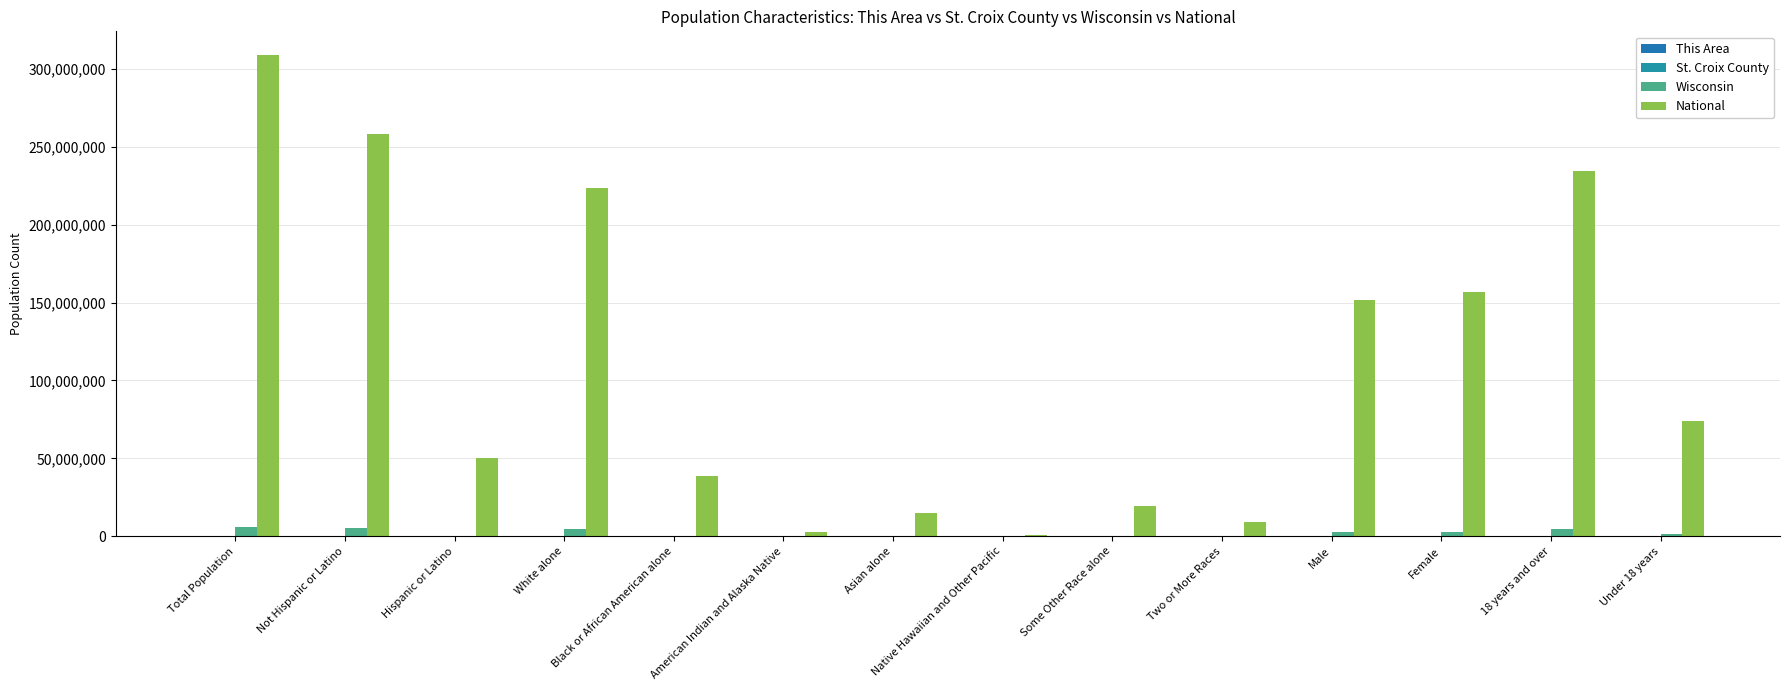

What is the sum of all This Area values?

41875